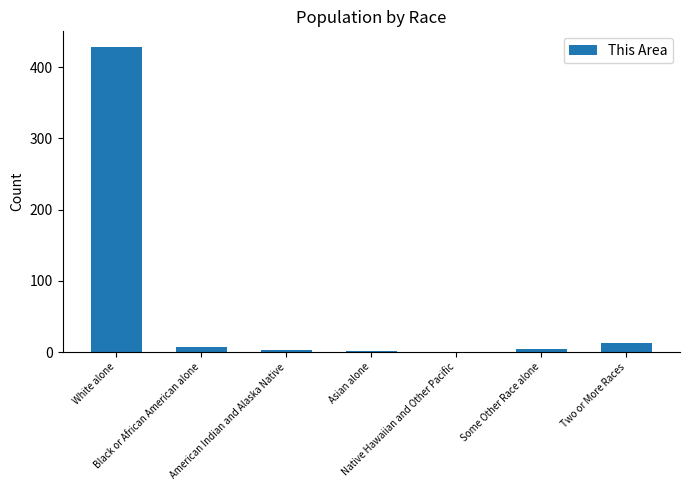

What is the maximum value shown in the chart?

429